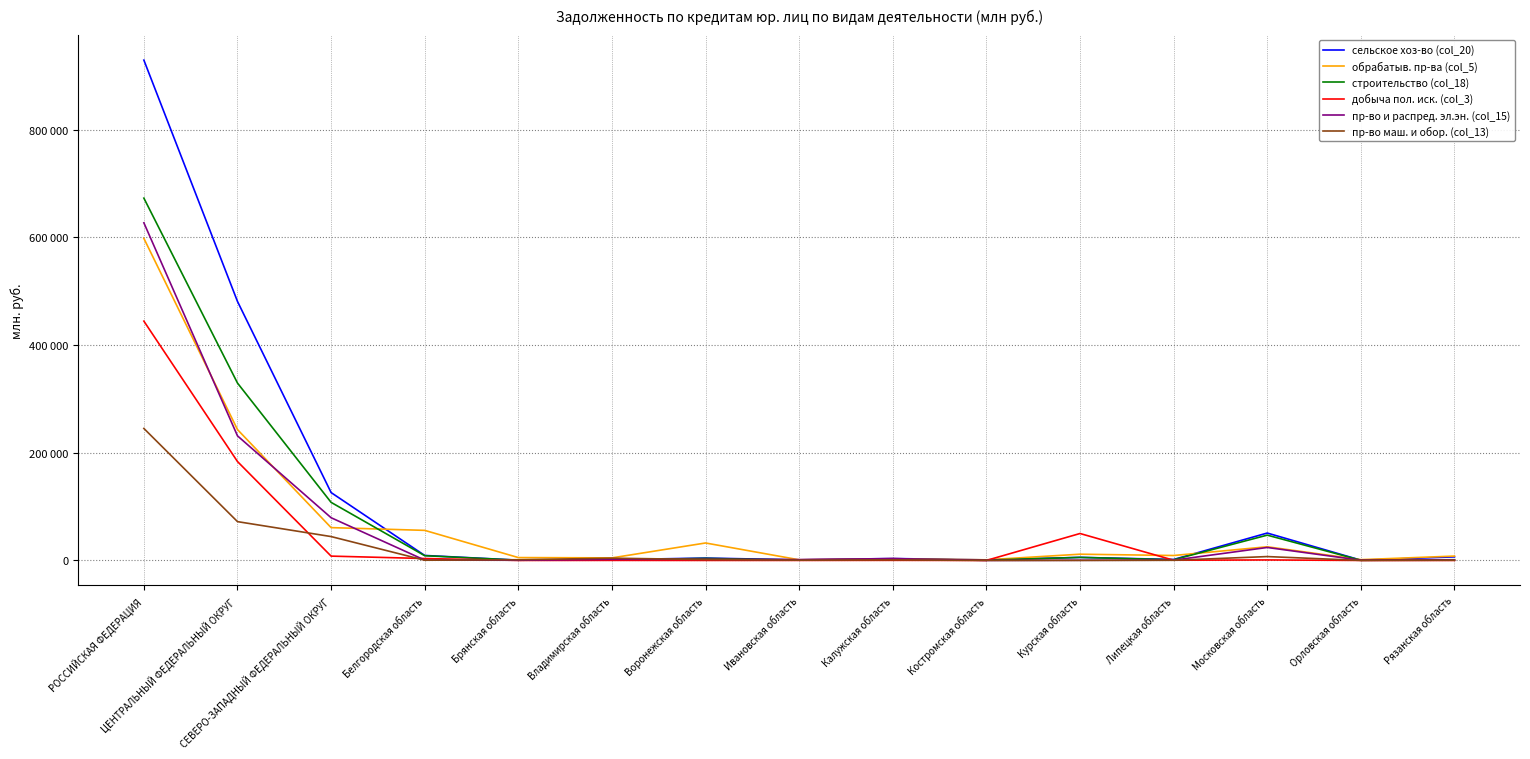

True or false: пр-во и распред. эл.эн. (col_15) has more than 1 points higher than both neighbors.

True